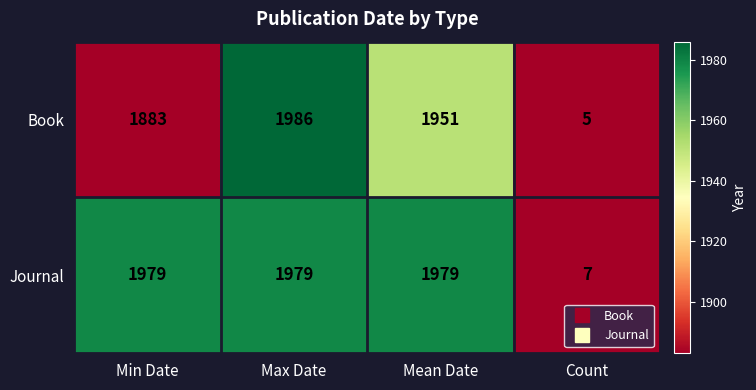

At how many categories does at least one series exceed 532?

3